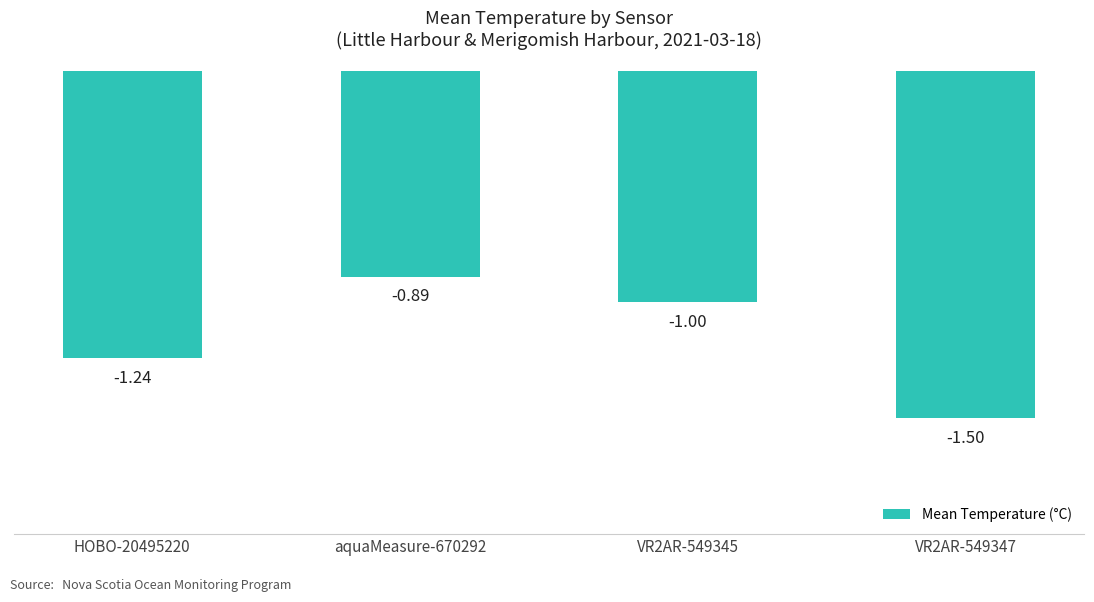

What is the difference between the second highest and minimum values?

0.5